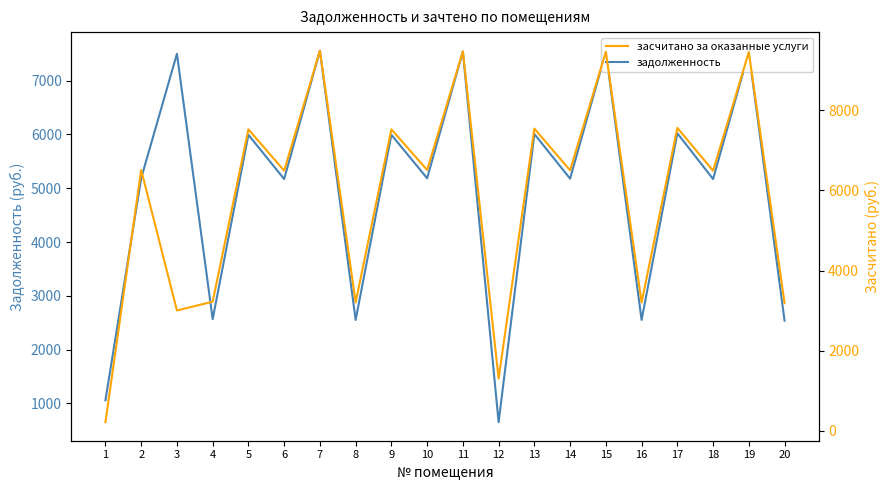

What is the difference between the highest and lowest values at 8?

652.9